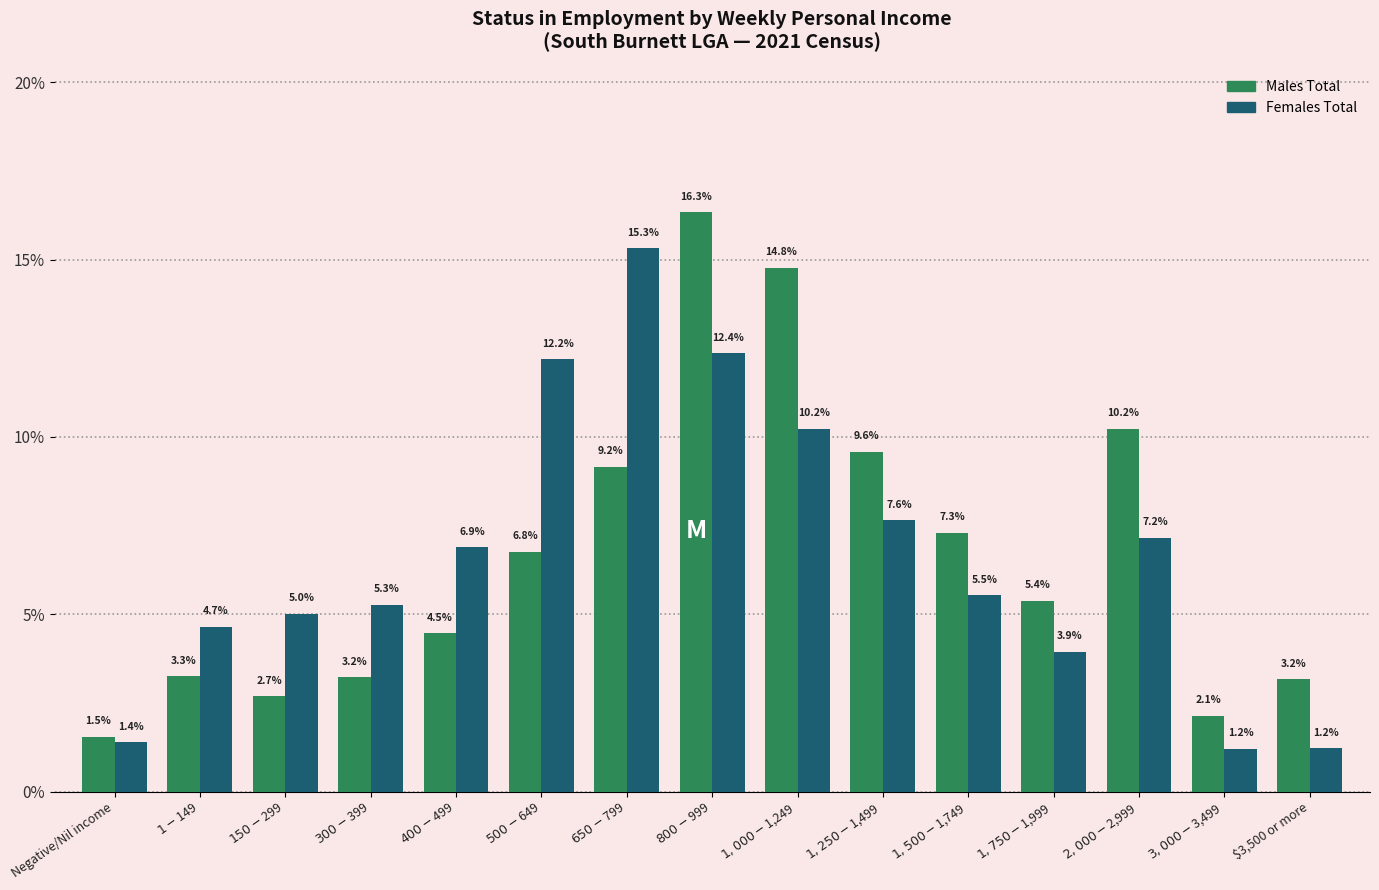

Reading right to left, transcribe all the data shown in this chart.

Males Total: 3.2	2.1	10.2	5.4	7.3	9.6	14.8	16.3	9.2	6.8	4.5	3.2	2.7	3.3	1.5
Females Total: 1.2	1.2	7.2	3.9	5.5	7.6	10.2	12.4	15.3	12.2	6.9	5.3	5.0	4.7	1.4